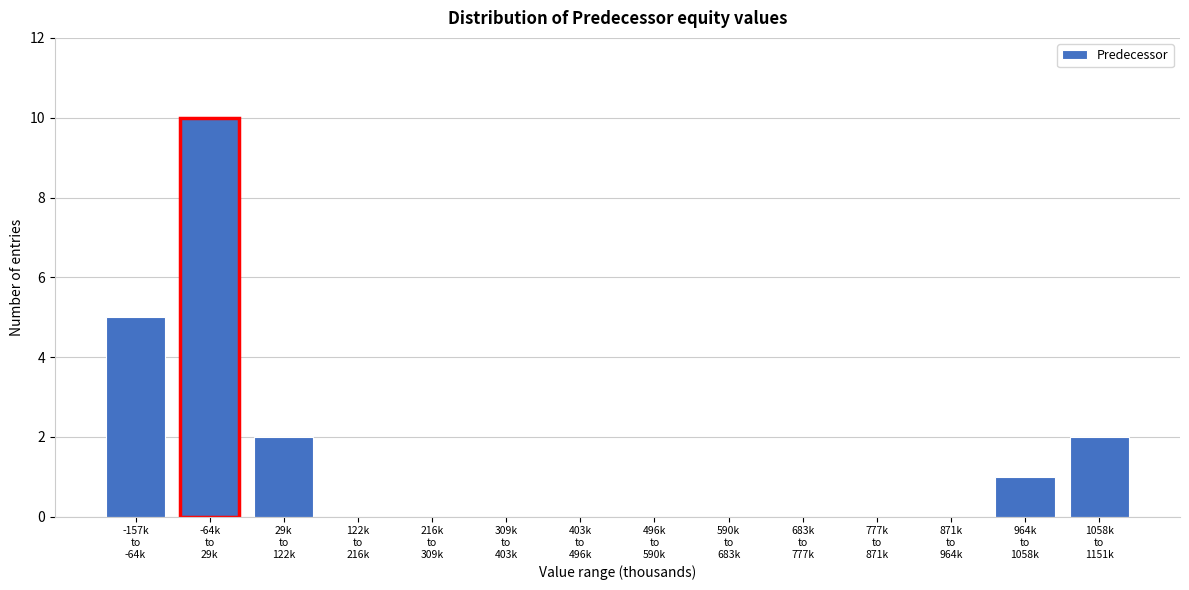

What is the sum of all values?

20